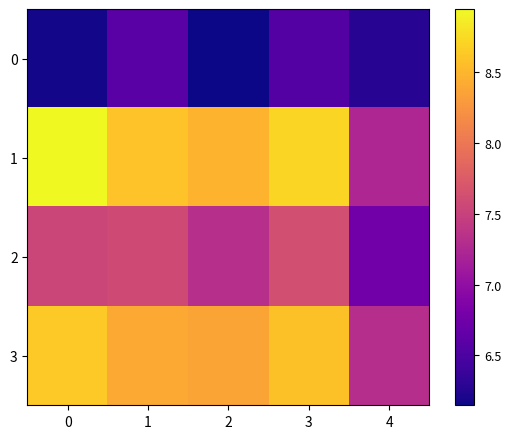

What is the minimum value shown in the chart?

6.1